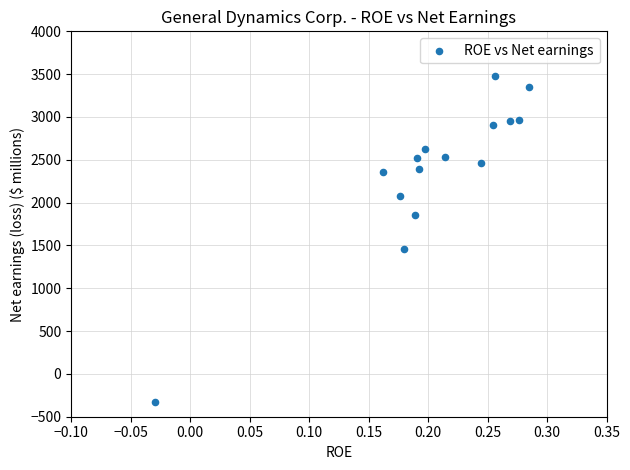

What Y value in the scatter plot is closest to 1576?

1461